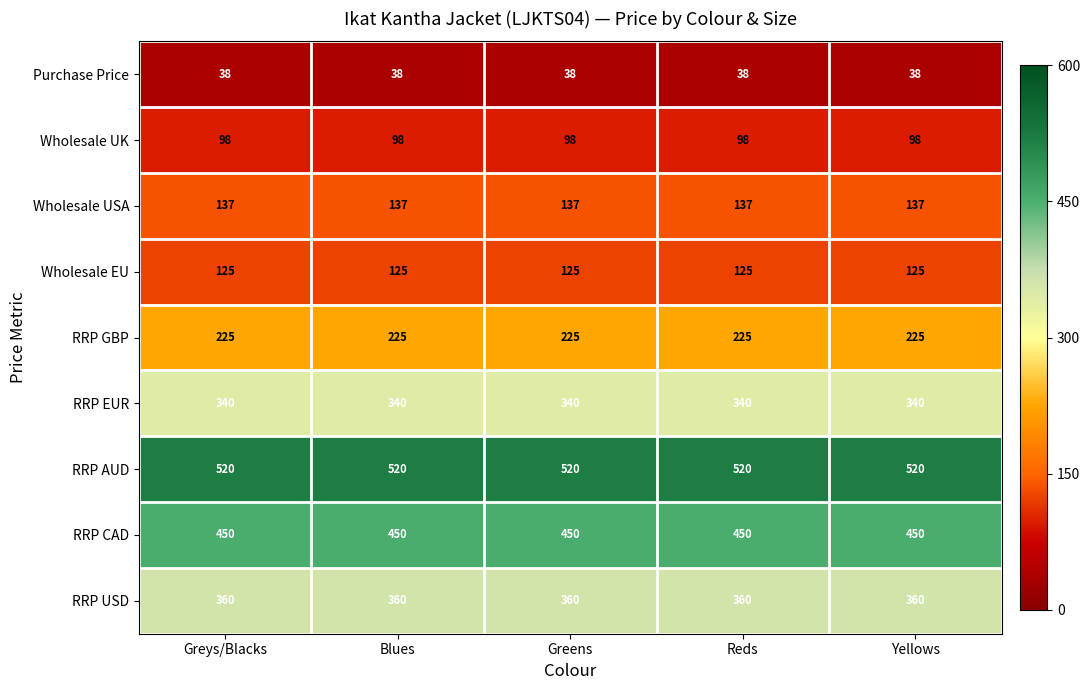

The Purchase Price series shows 59 at Greens. True or false?

False